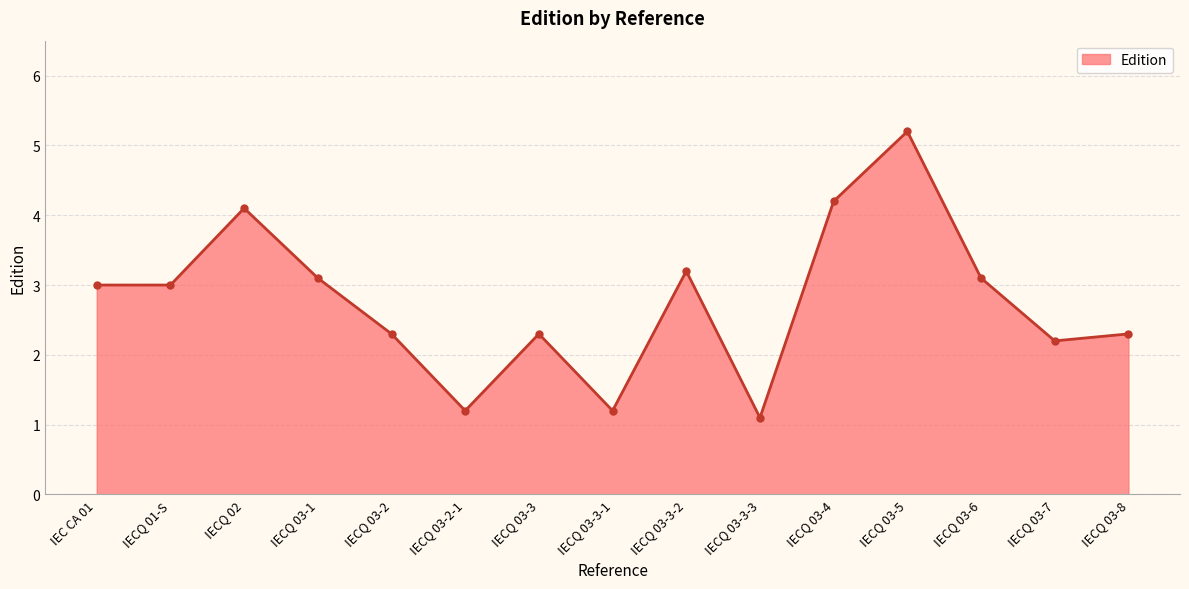

What is the maximum value shown in the chart?

5.2